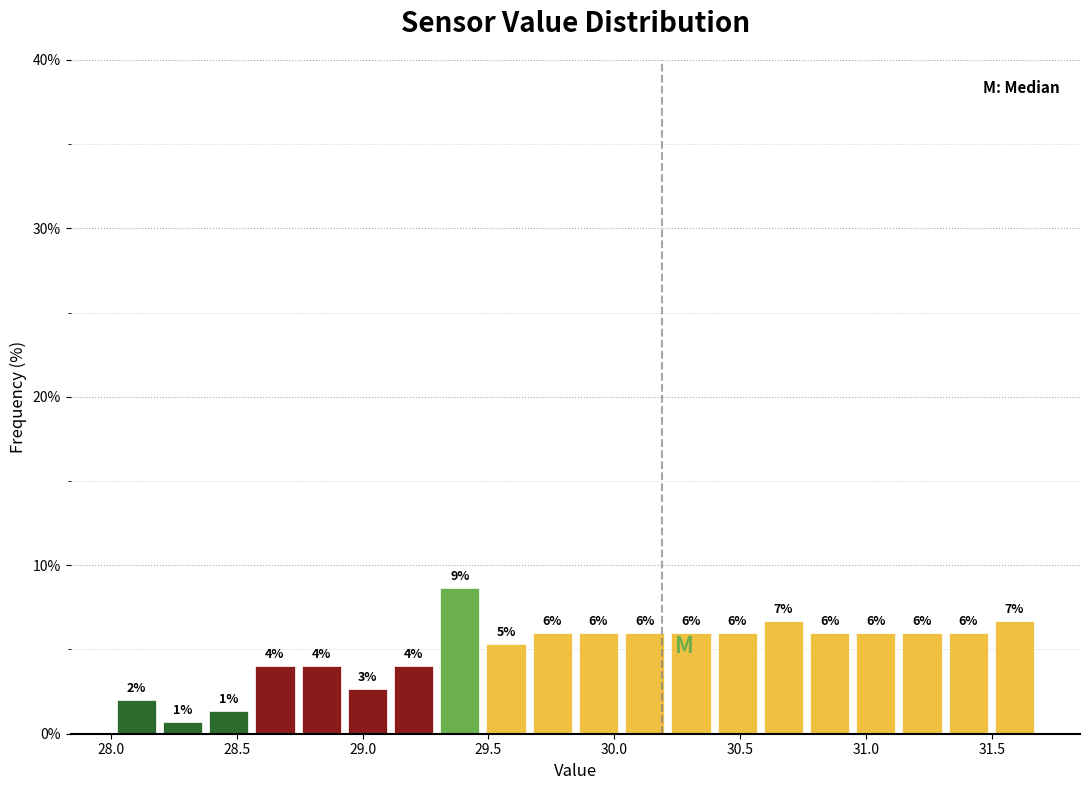

Around what value on the x-axis is the tallest bar? Give the approximate position of its centre, as read against the axis.

29.40